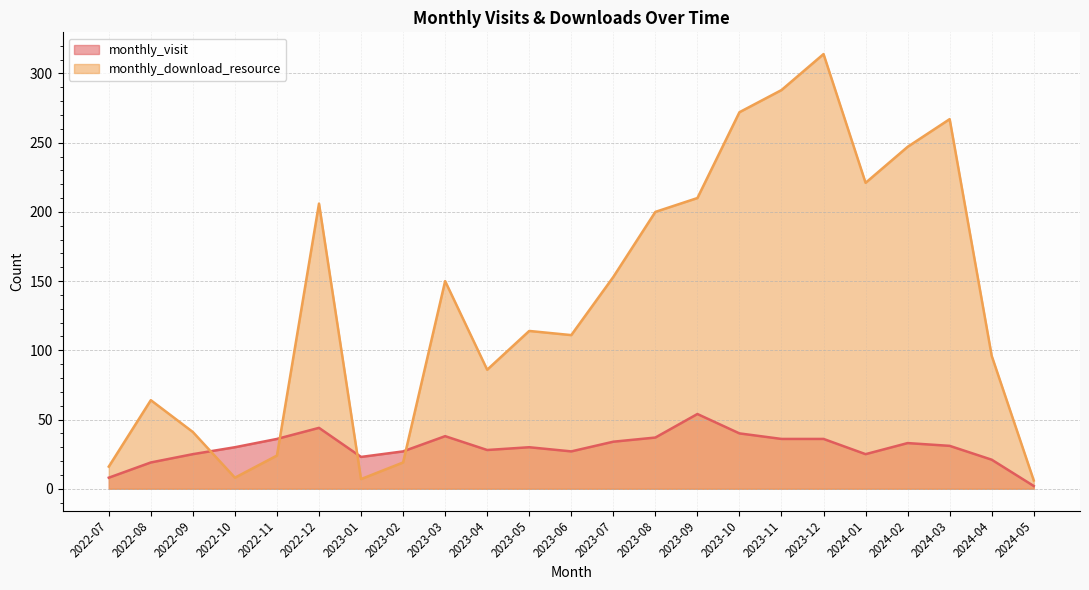

Count the number of data series in this chart.

2